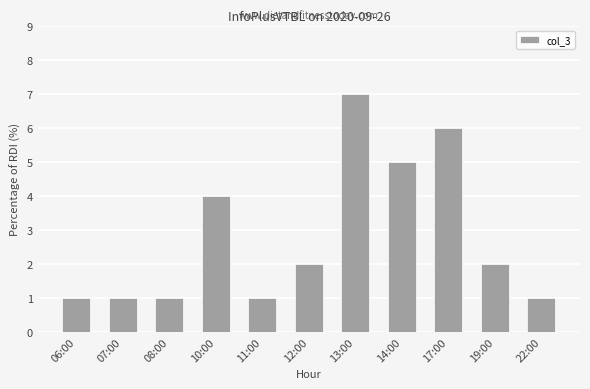

The chart shows a value of 0 at 11:00. True or false?

False